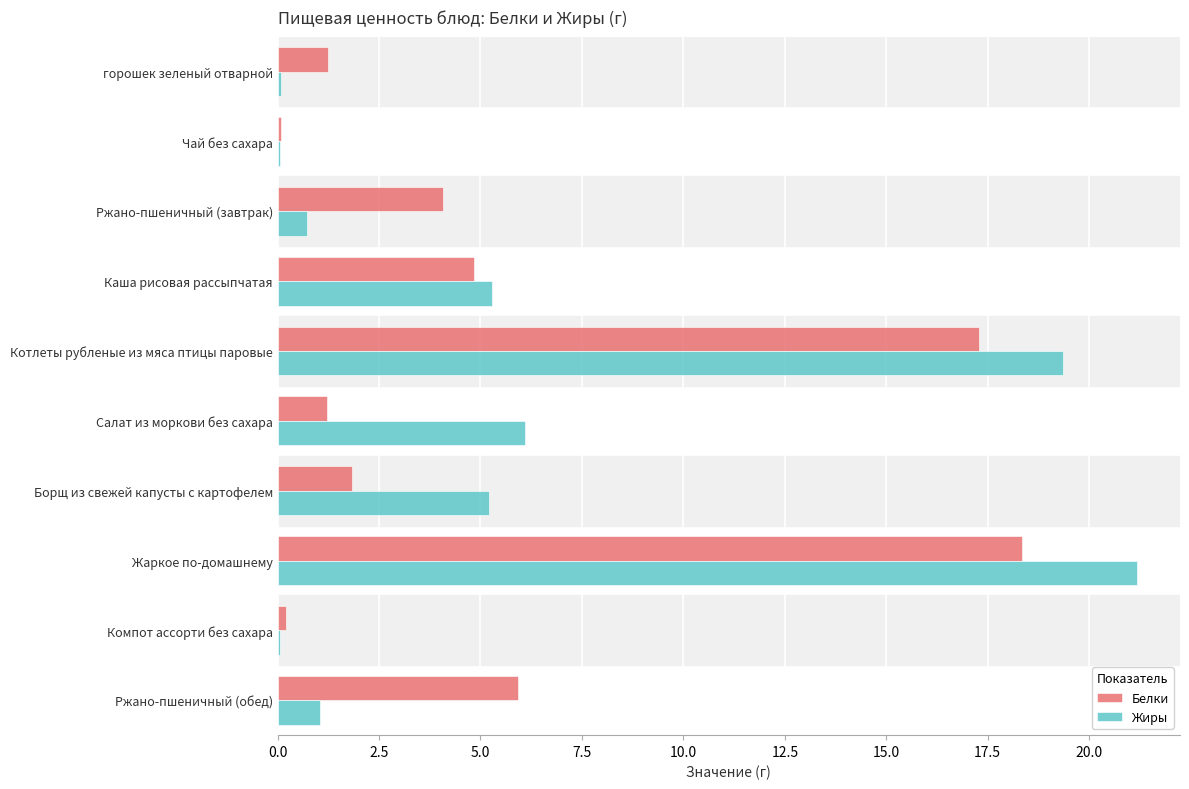

What is the sum of all Белки values?

55.0